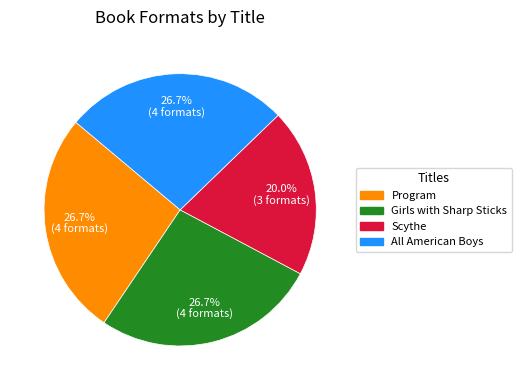

Which slice is the smallest?

Scythe